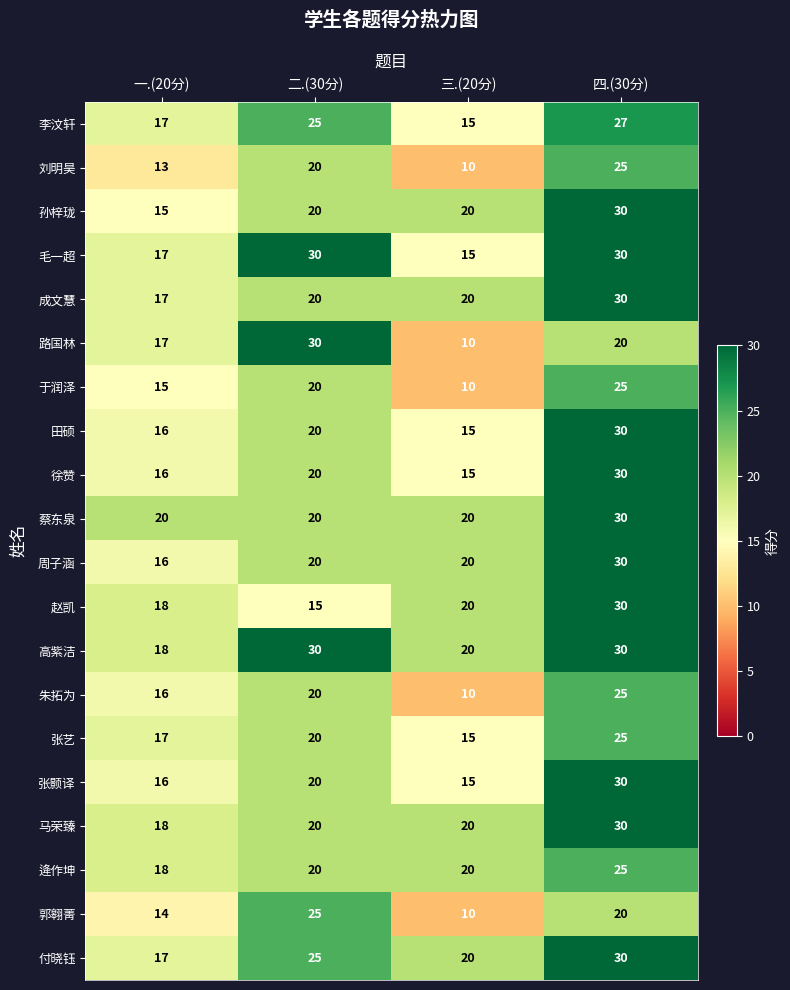

Rank the categories by 朱拓为 value from highest to lowest.

四.(30分), 二.(30分), 一.(20分), 三.(20分)